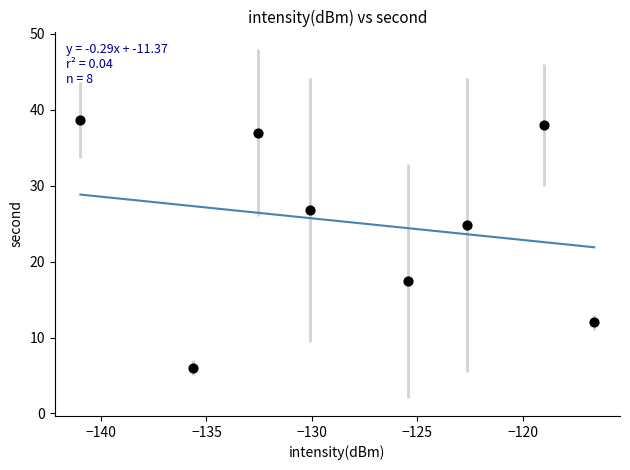

What Y value in the scatter plot is closest to 22?

24.8